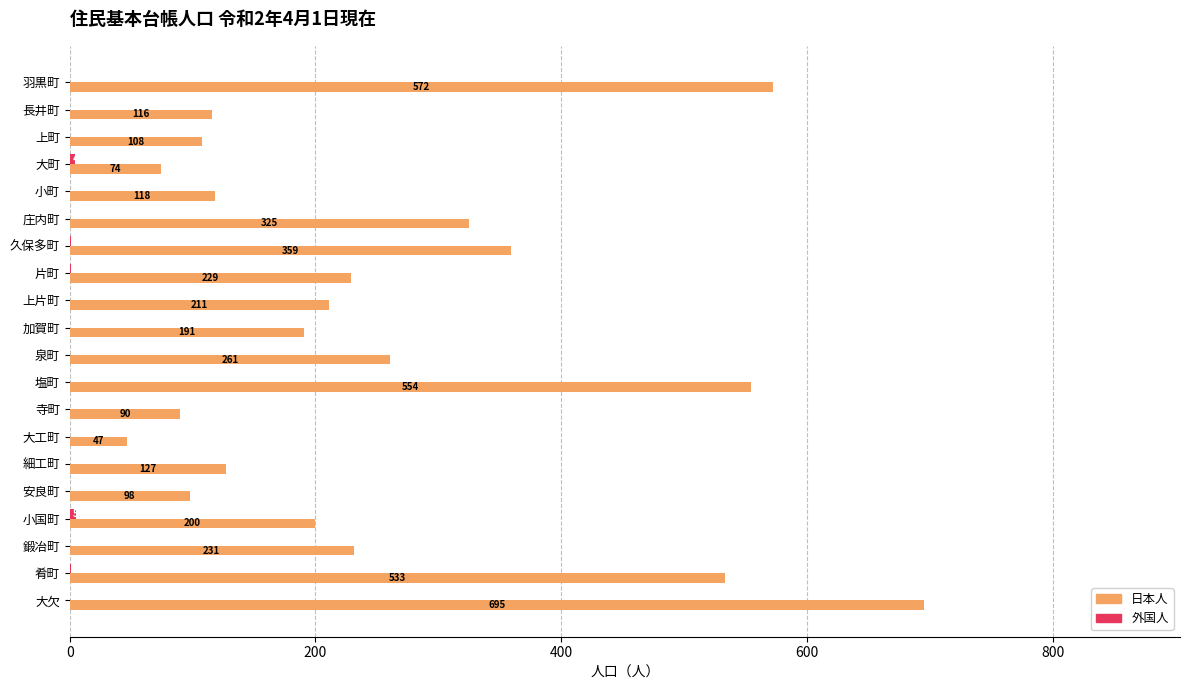

What is the maximum value for 日本人?

695